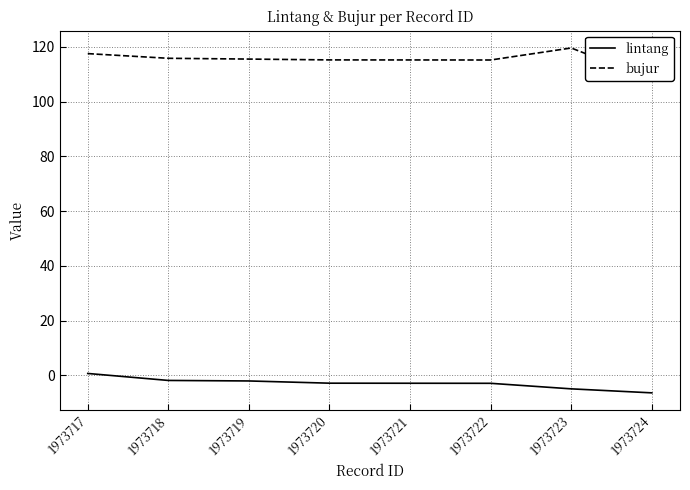

Which series has the largest range (max minus min)?

bujur